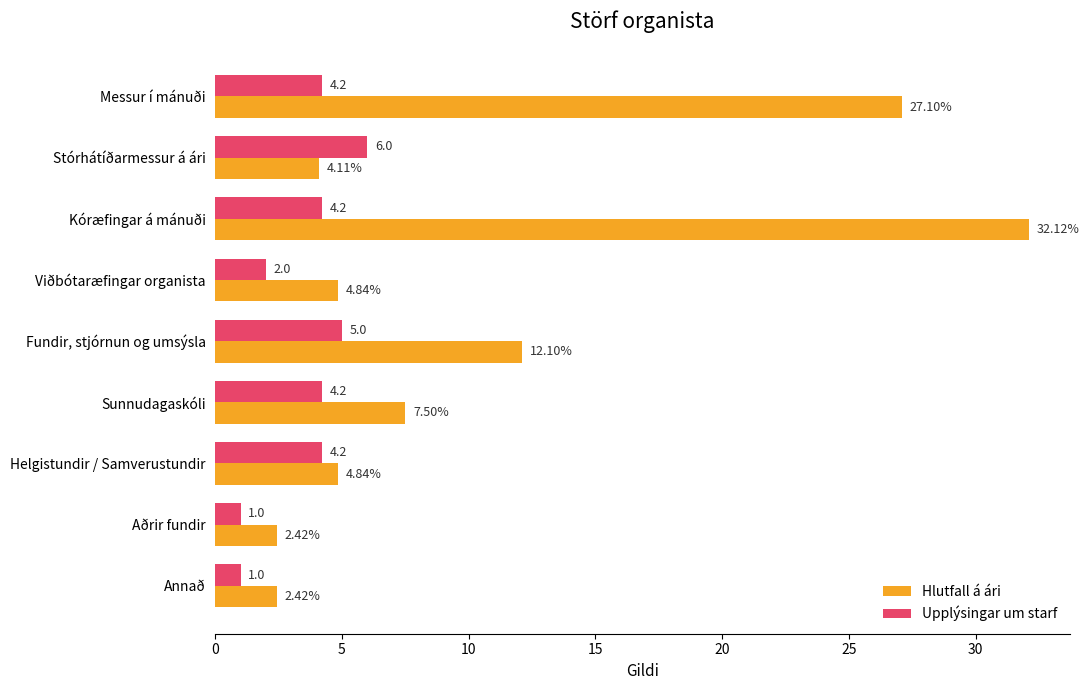

Which series has the widest spread of values?

Hlutfall á ári